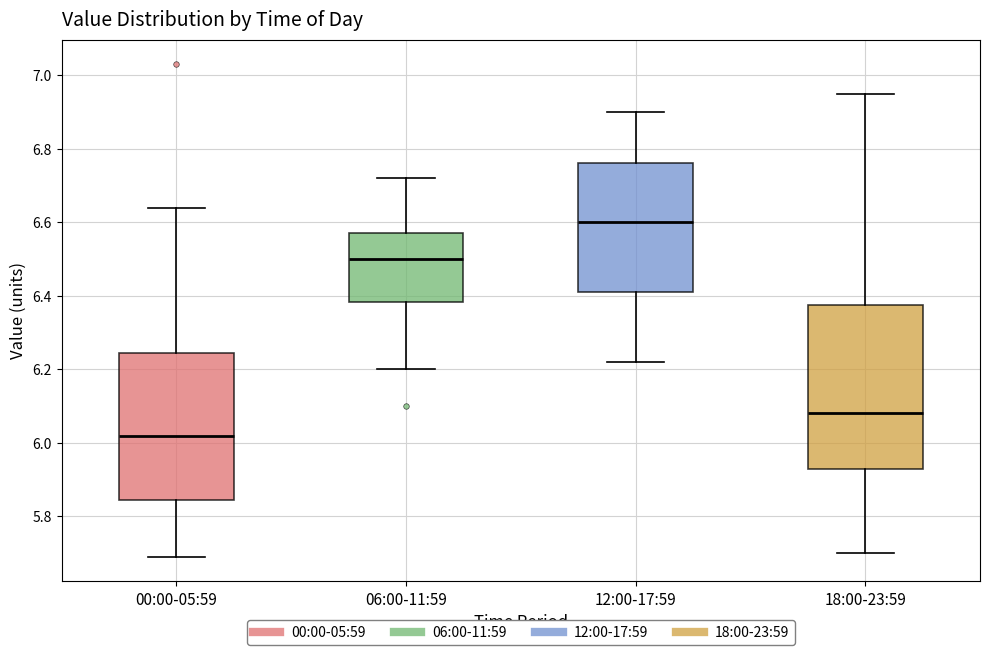

Comparing the boxes themselves (not the whiskers), which one is the tallest?

18:00-23:59